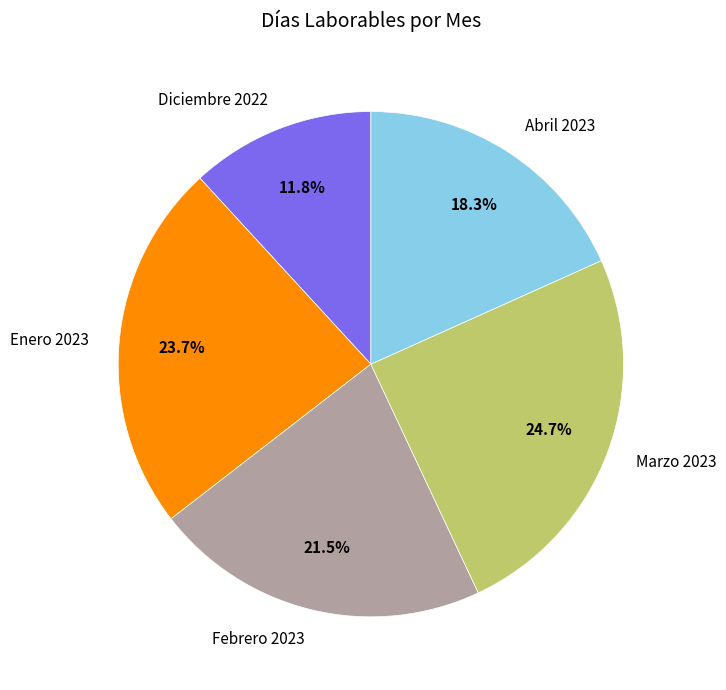

To the nearest percent, what percentage of the pie is Marzo 2023?

25%